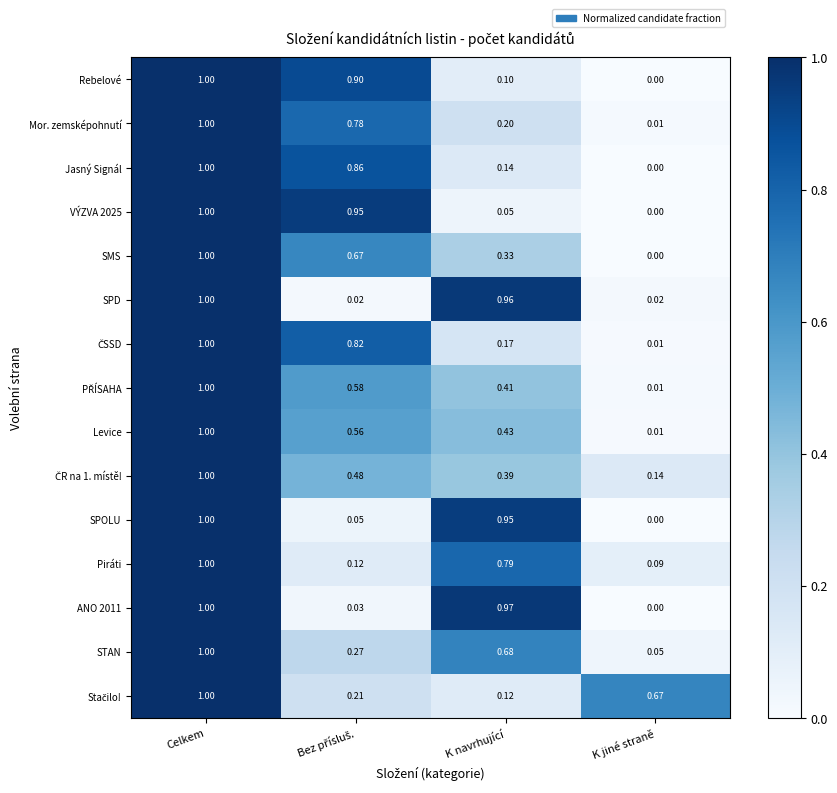

At which category is the sum across all series the highest?

Celkem